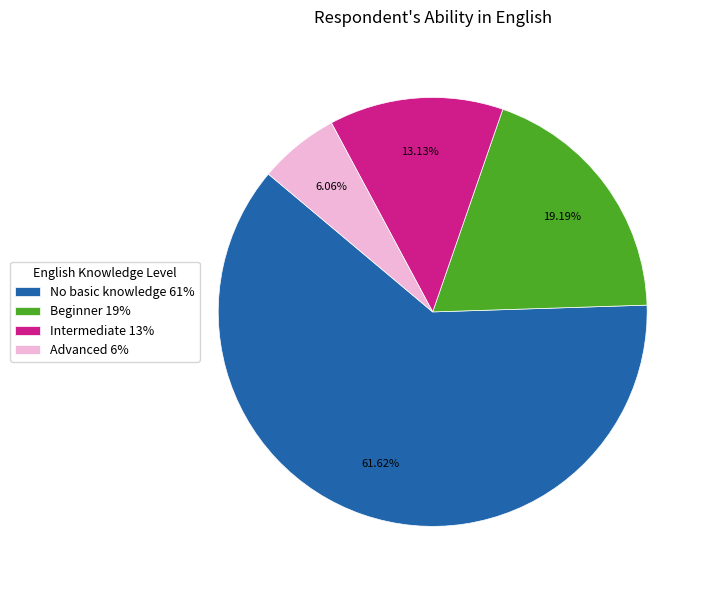

What percentage is the Advanced slice, to the nearest percent?

6%